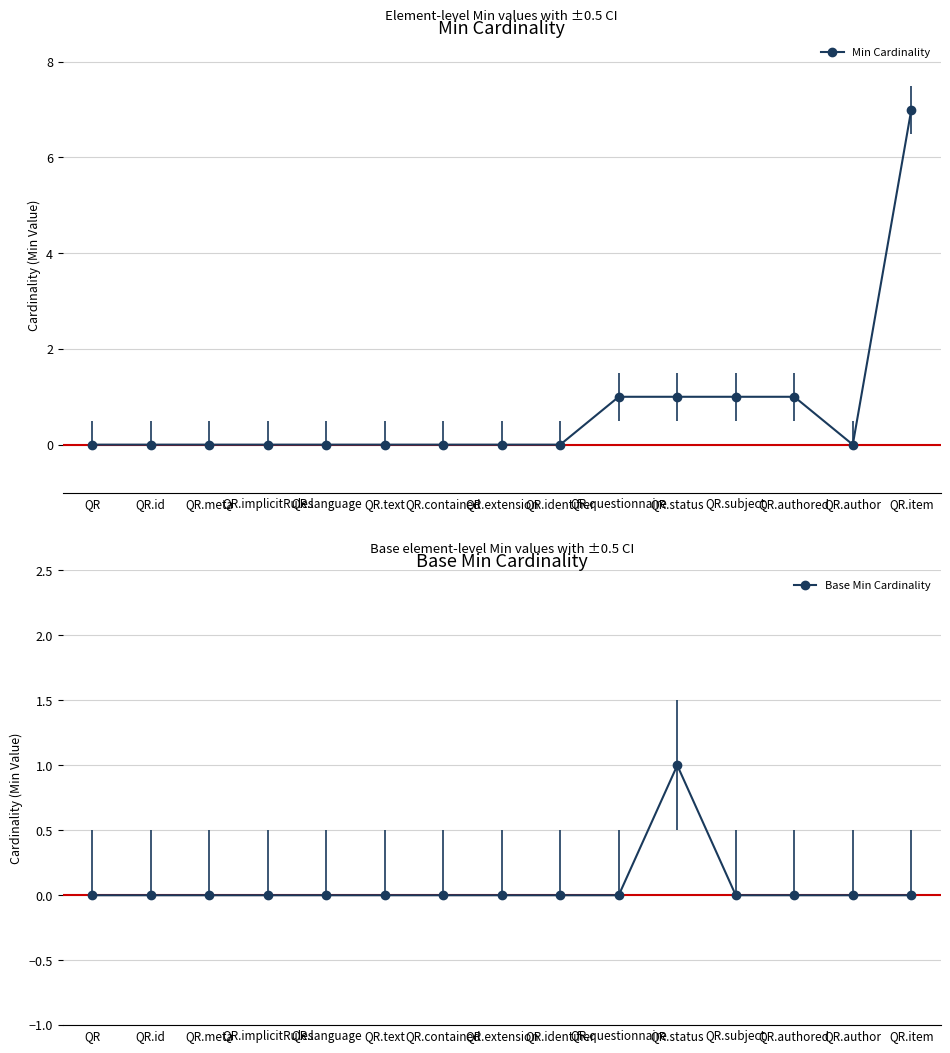

Reading right to left, transcribe all the data shown in this chart.

Min Cardinality: 7	0	1	1	1	1	0	0	0	0	0	0	0	0	0
Base Min Cardinality: 0	0	0	0	1	0	0	0	0	0	0	0	0	0	0